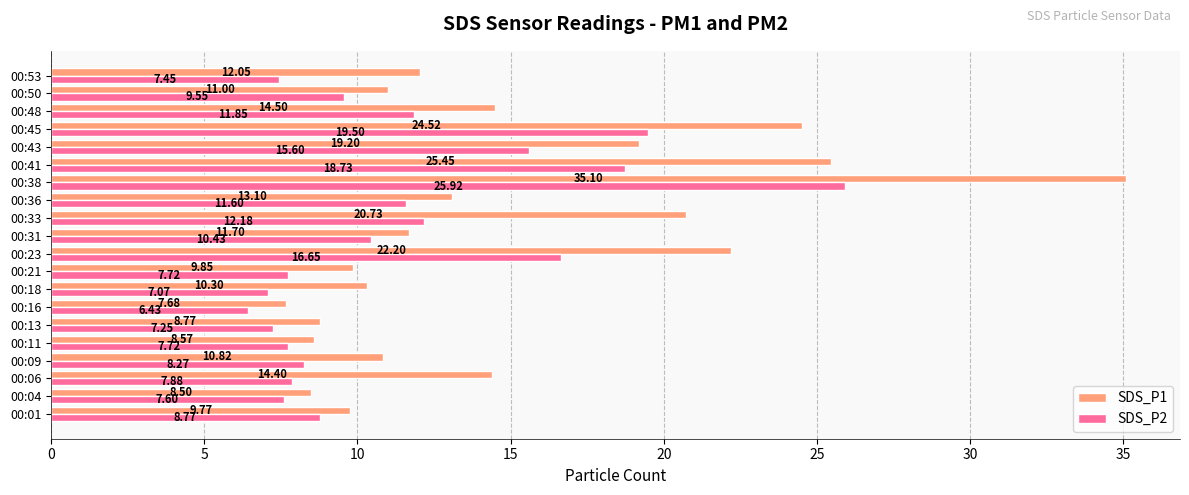

What is the lowest value of the SDS_P2 series?

6.4